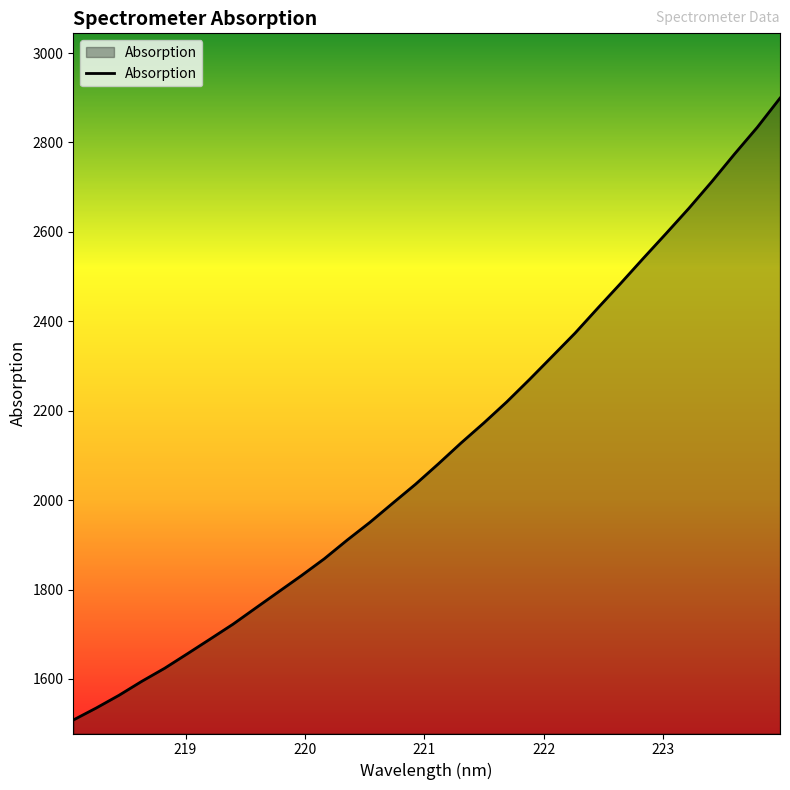

What is the greatest value displayed?

2899.2